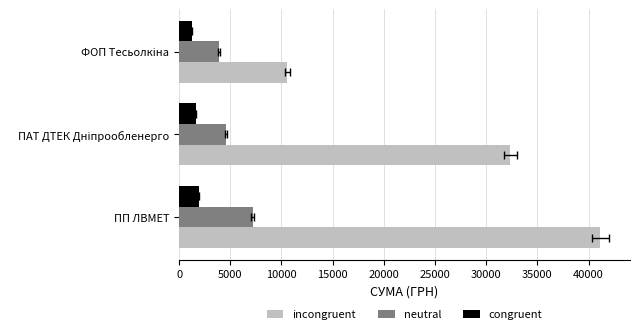

What is the greatest value displayed?

41121.0